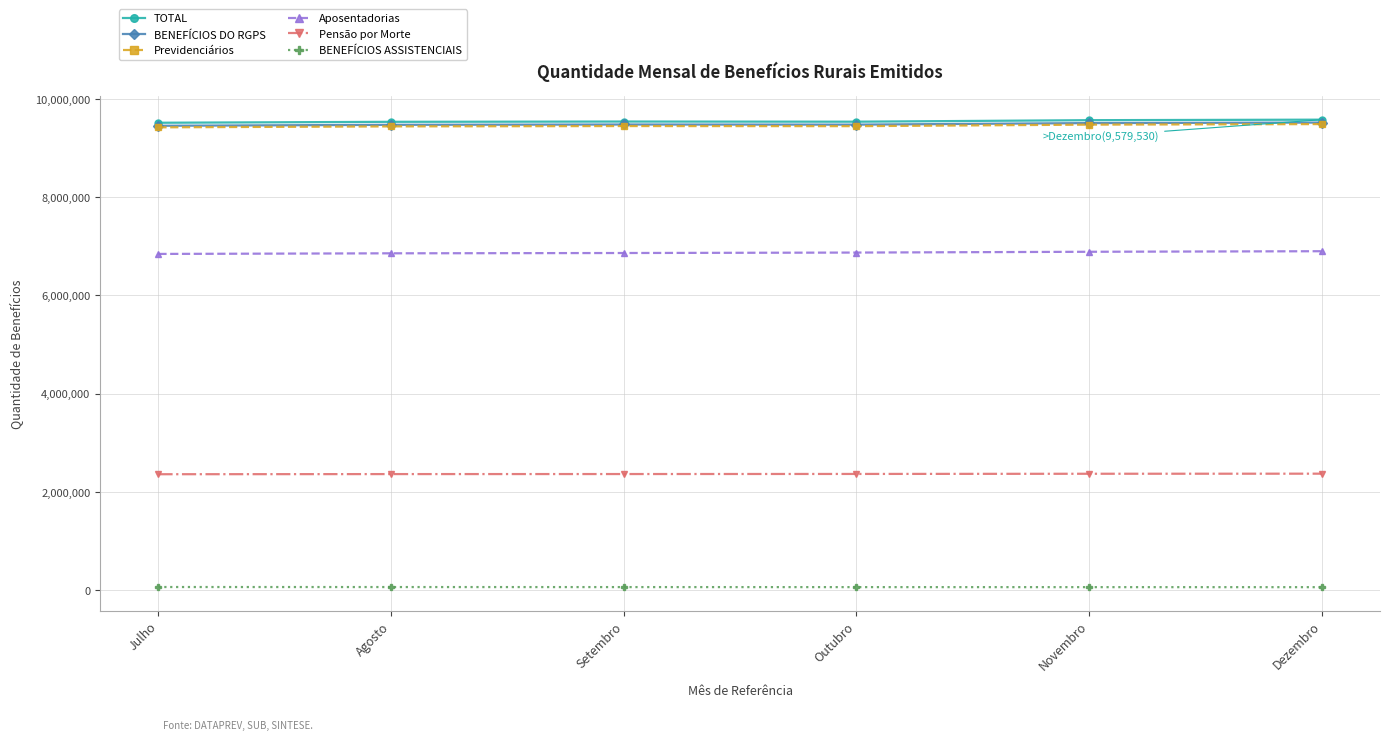

The value of Aposentadorias at Dezembro is 6900457. True or false?

True